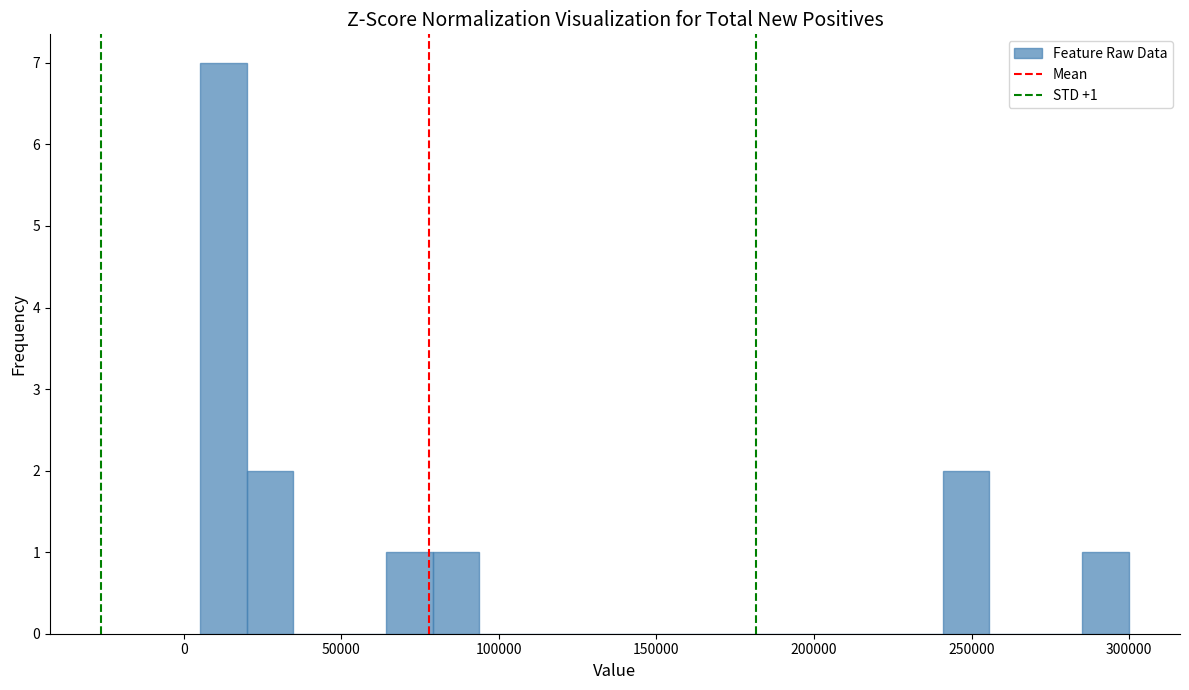

Around what value on the x-axis is the tallest bar? Give the approximate position of its centre, as read against the axis.

15000